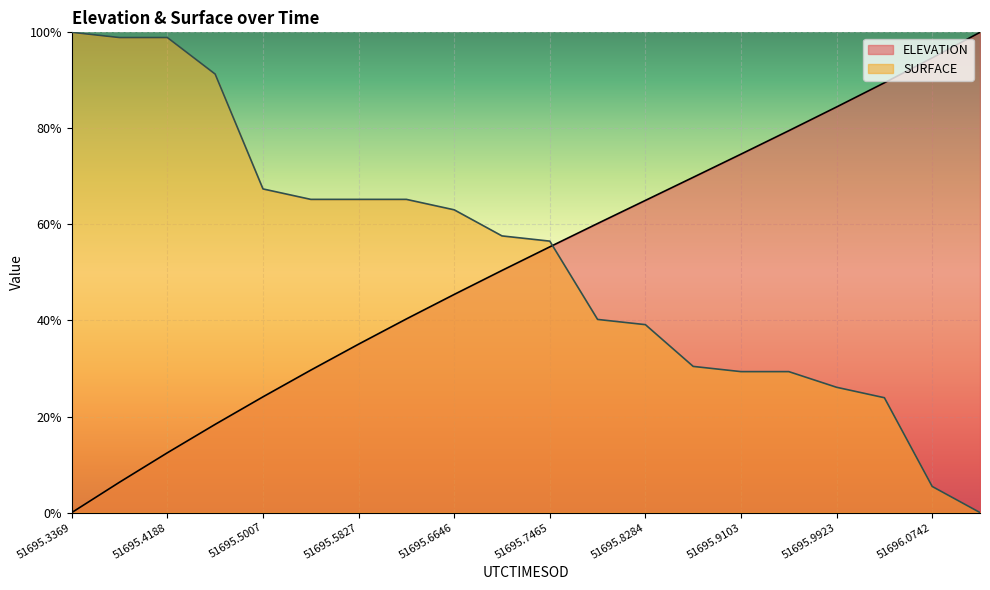

Is it true that ELEVATION equals 40.3 at 51695.6236?

True